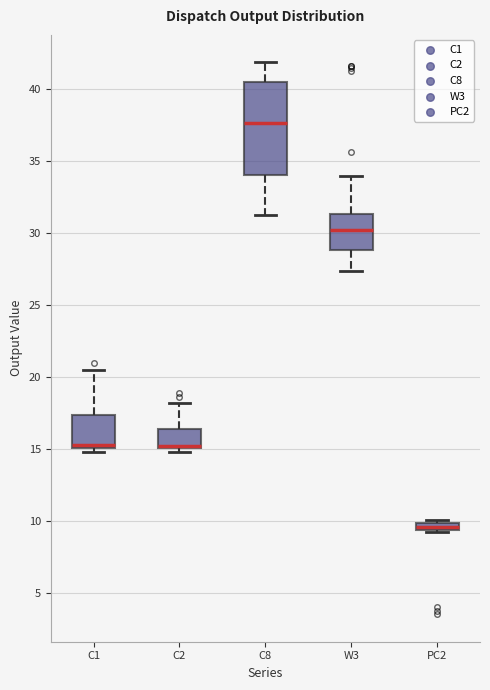

Where is the upper edge of the box for PC2 on the y-axis? The values are not printed on the chart, so give them approximately, as read against the axis.

10.0